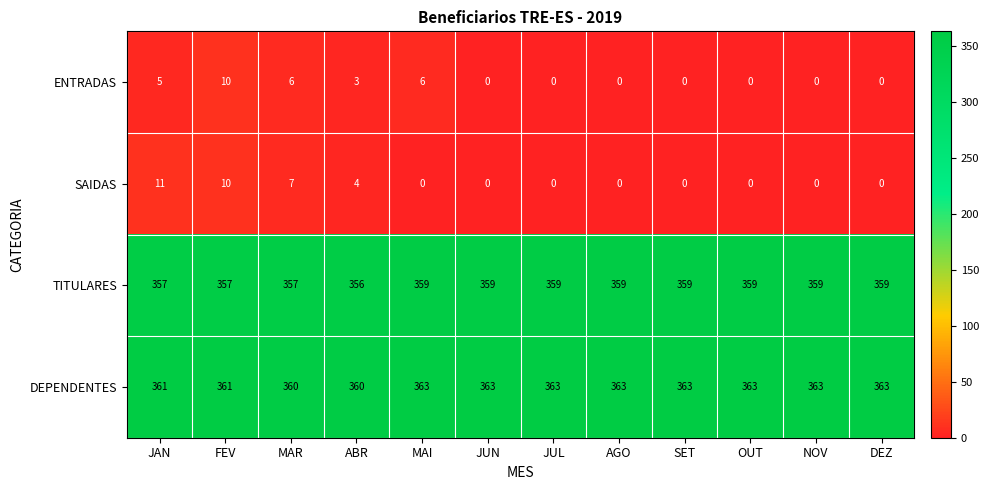

Which series has the largest total across all categories?

DEPENDENTES